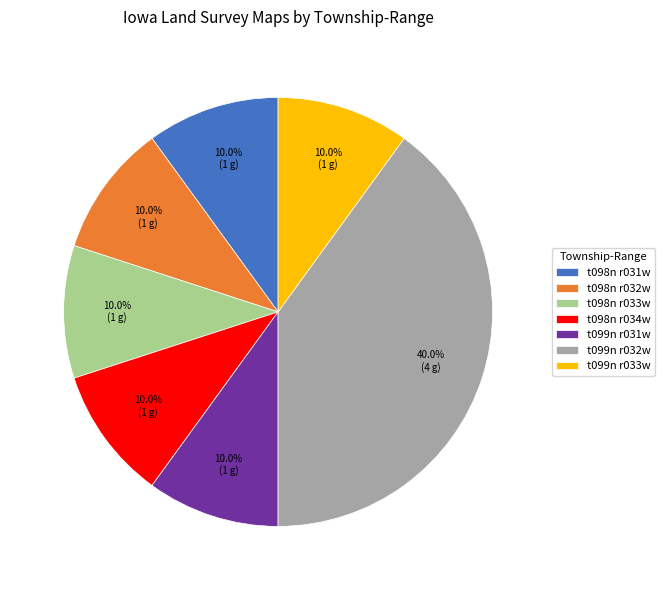

To the nearest percent, what percentage of the pie is t099n r032w?

40%